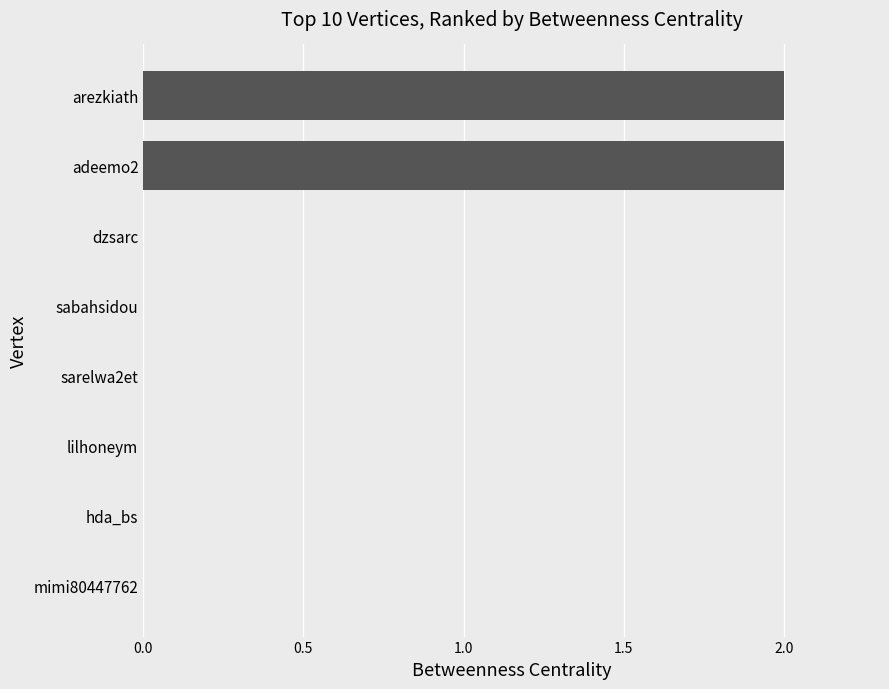

Reading bottom to top, extract all data points from this chart.

mimi80447762=0	hda_bs=0	lilhoneym=0	sarelwa2et=0	sabahsidou=0	dzsarc=0	adeemo2=2	arezkiath=2